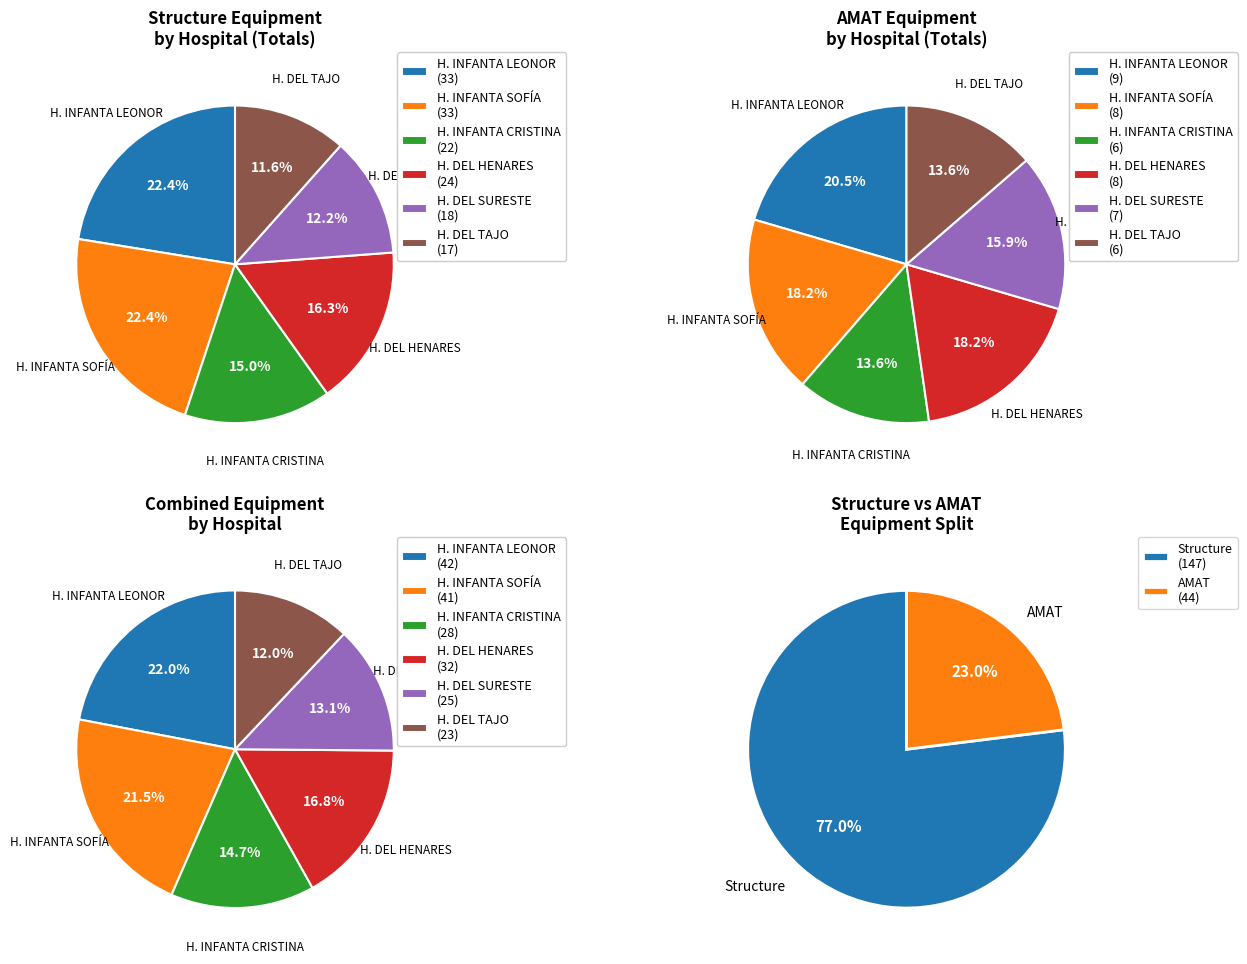

To the nearest percent, what portion does 6 represent?

3%